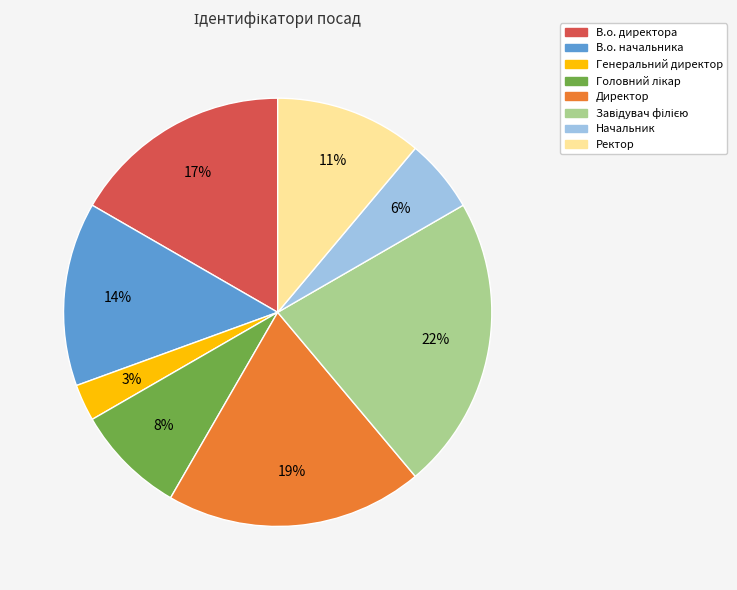

Combined, do В.о. директора and В.о. начальника account for over 50%?

No